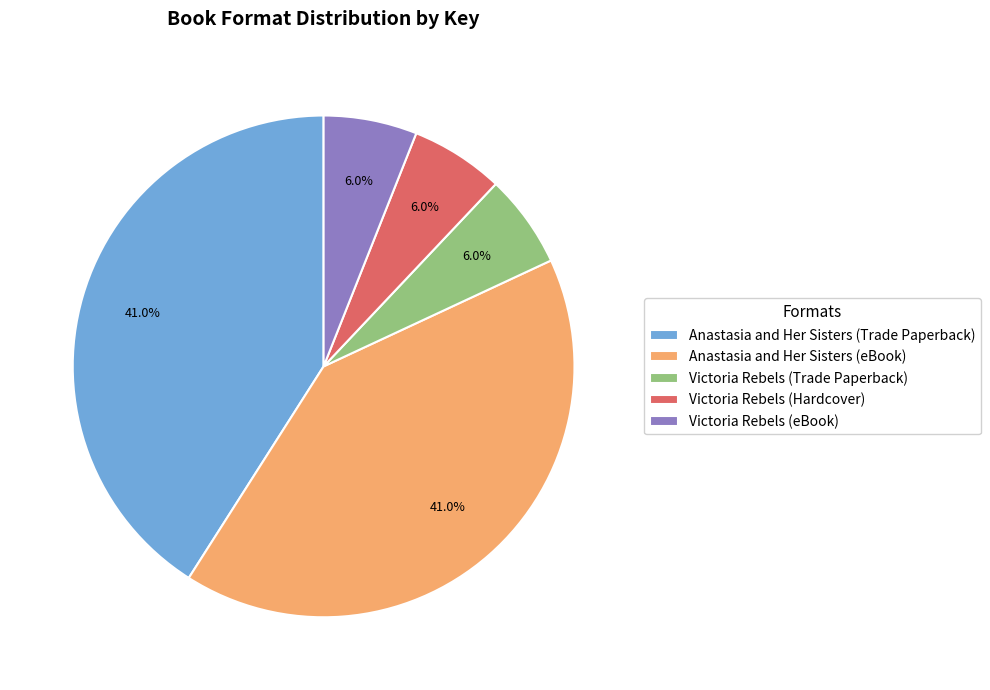

Is there any slice that represents more than half of the pie?

No